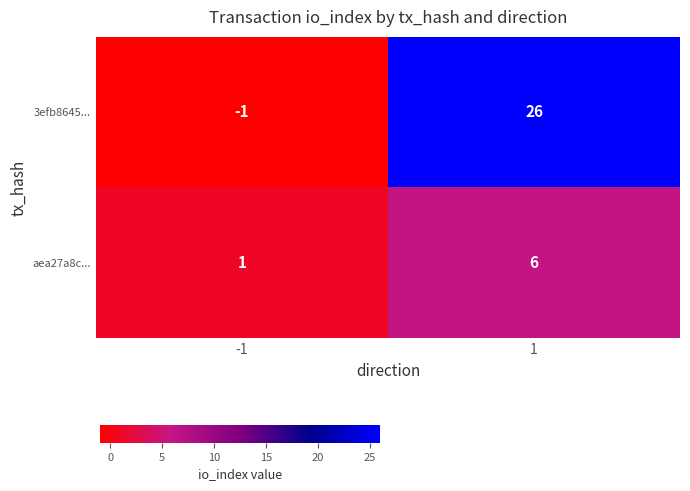

What is the minimum value shown in the chart?

-1